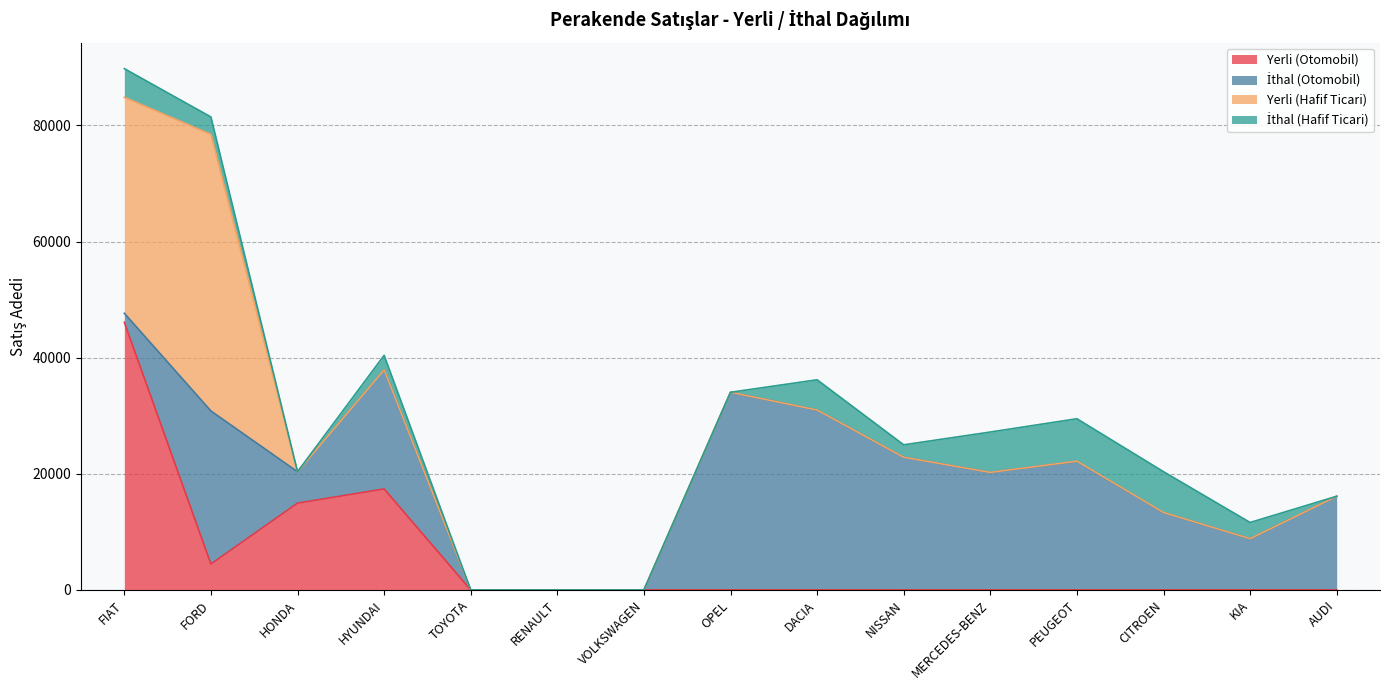

How many times do Yerli (Hafif Ticari) and Yerli (Otomobil) cross each other?

2